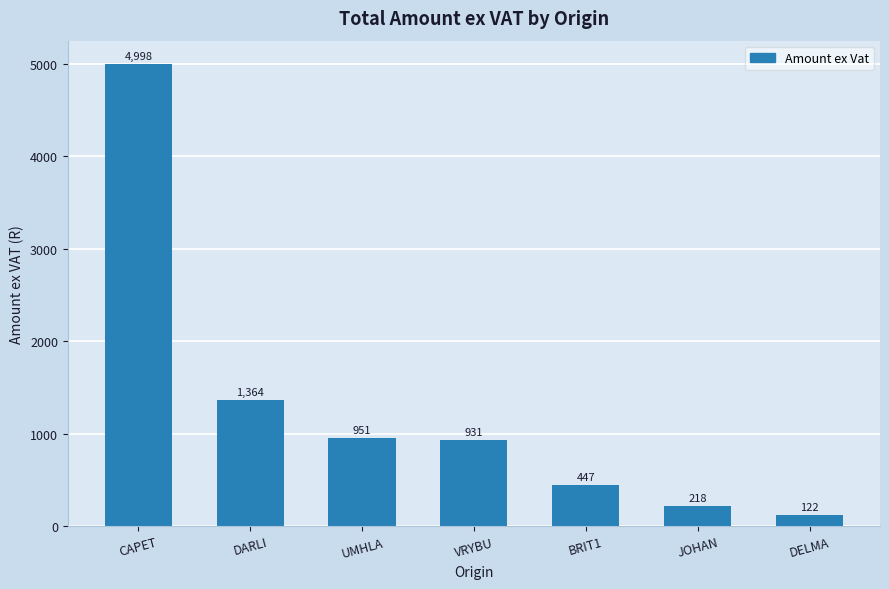

What is the average value?

1290.3